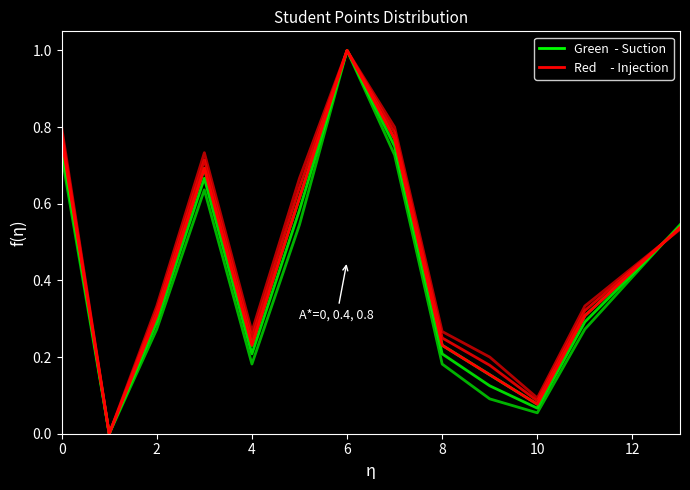

Does the chart have visible grid lines?

No